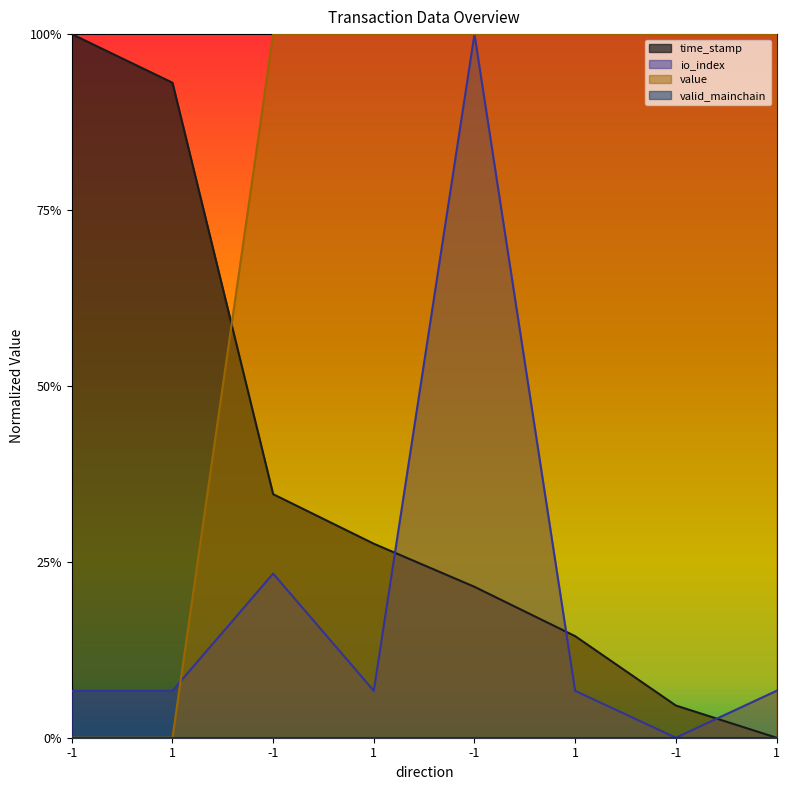

Which series has the widest spread of values?

time_stamp